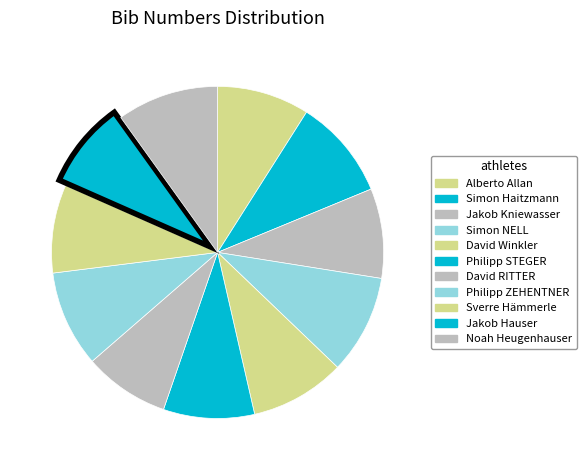

To the nearest percent, what is the combined percentage of Philipp STEGER and Jakob Kniewasser?

18%